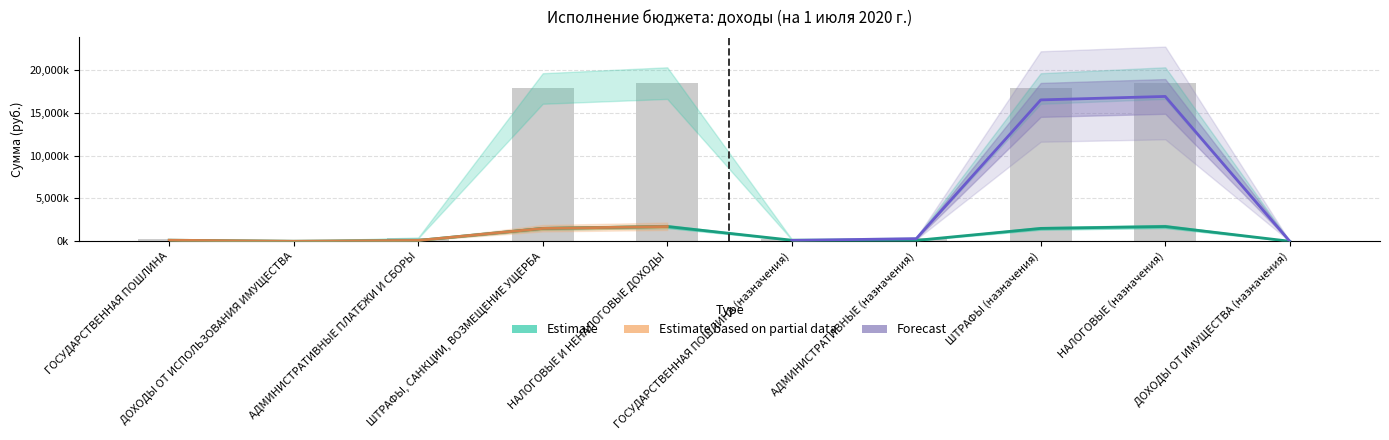

Which has a higher value, ГОСУДАРСТВЕННАЯ ПОШЛИНА or ГОСУДАРСТВЕННАЯ ПОШЛИНА (назначения)?

ГОСУДАРСТВЕННАЯ ПОШЛИНА